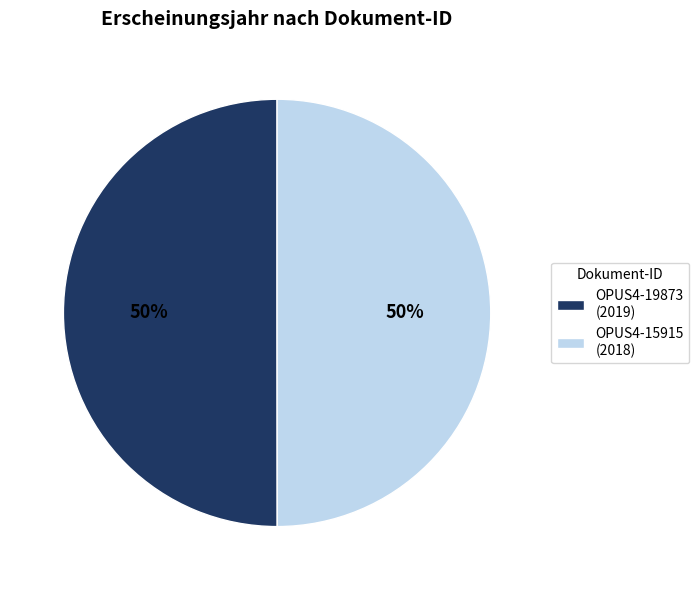

To the nearest percent, what is the average slice percentage?

50%